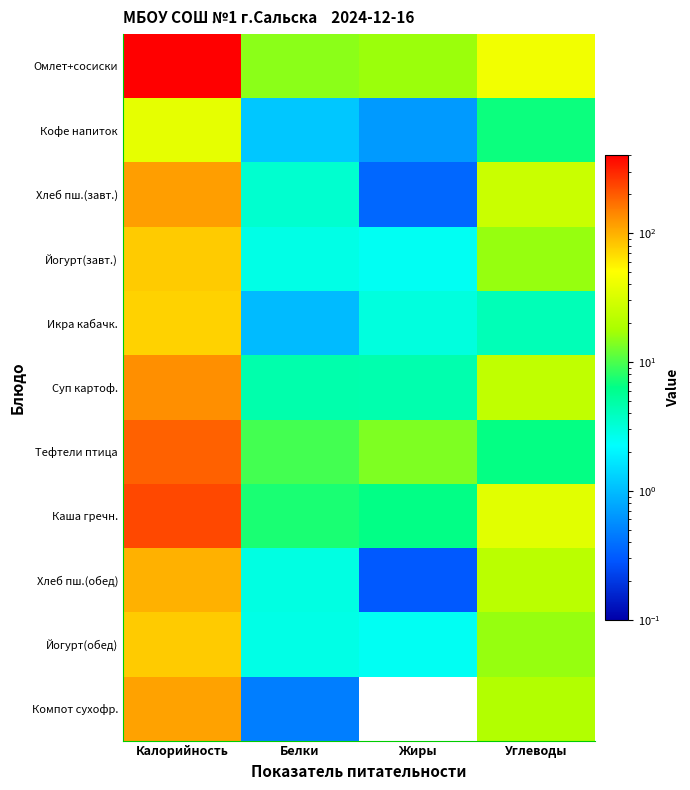

Reading left to right, extract all data points from this chart.

Омлет+сосиски: Калорийность=403.4	Белки=14.8	Жиры=16.4	Углеводы=43.5
Кофе напиток: Калорийность=37.8	Белки=1.1	Жиры=0.7	Углеводы=6.8
Хлеб пш.(завт.): Калорийность=117.6	Белки=3.4	Жиры=0.4	Углеводы=26.1
Йогурт(завт.): Калорийность=78.7	Белки=2.8	Жиры=2.5	Углеводы=15.8
Икра кабачк.: Калорийность=73.5	Белки=1.0	Жиры=3.0	Углеводы=4.2
Суп картоф.: Калорийность=133.1	Белки=4.6	Жиры=4.6	Углеводы=23.3
Тефтели птица: Калорийность=189.3	Белки=9.6	Жиры=13.7	Углеводы=6.5
Каша гречн.: Калорийность=231.1	Белки=7.5	Жиры=6.4	Углеводы=35.1
Хлеб пш.(обед): Калорийность=99.3	Белки=2.9	Жиры=0.3	Углеводы=22.0
Йогурт(обед): Калорийность=78.7	Белки=2.8	Жиры=2.5	Углеводы=15.8
Компот сухофр.: Калорийность=112.7	Белки=0.5	Жиры=0.0	Углеводы=19.8